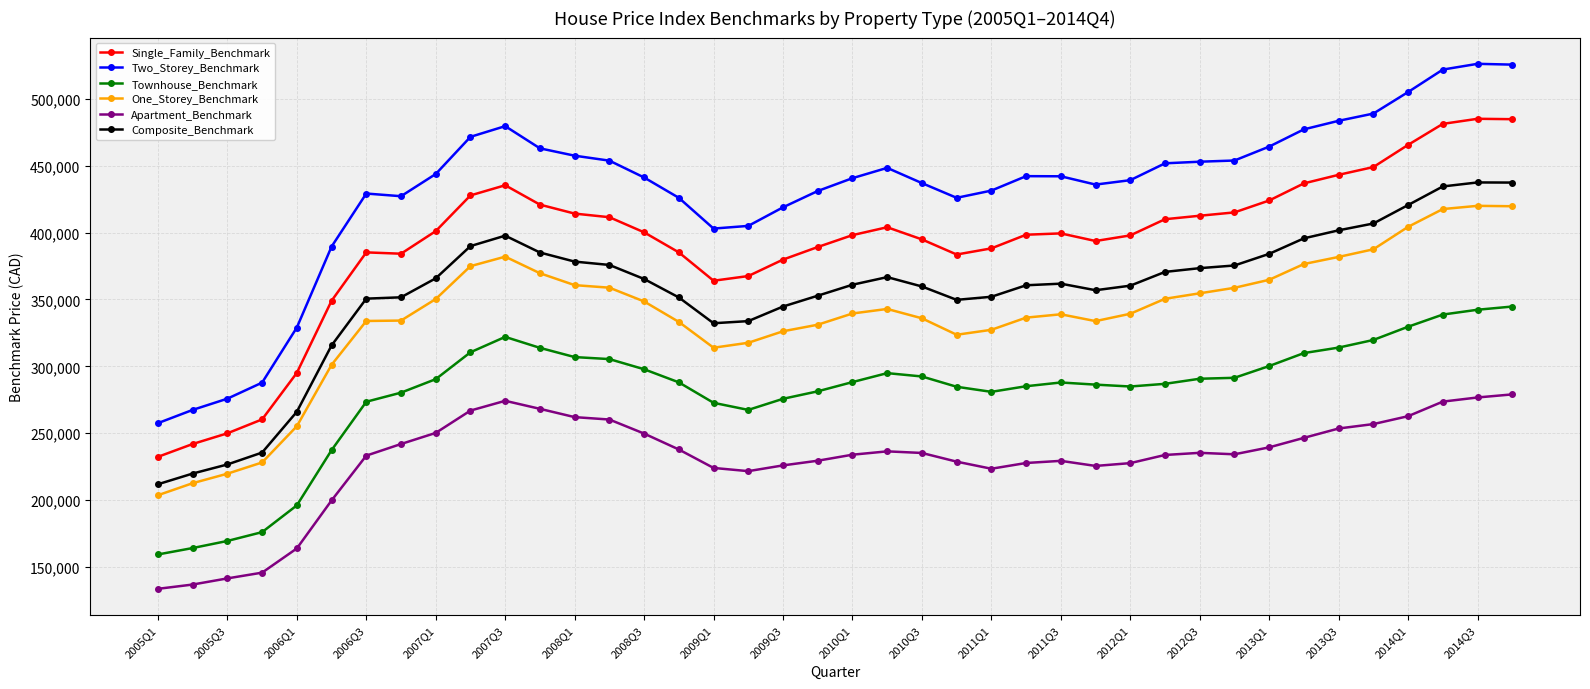

What are all the series names shown in the legend?

Single_Family_Benchmark, Two_Storey_Benchmark, Townhouse_Benchmark, One_Storey_Benchmark, Apartment_Benchmark, Composite_Benchmark